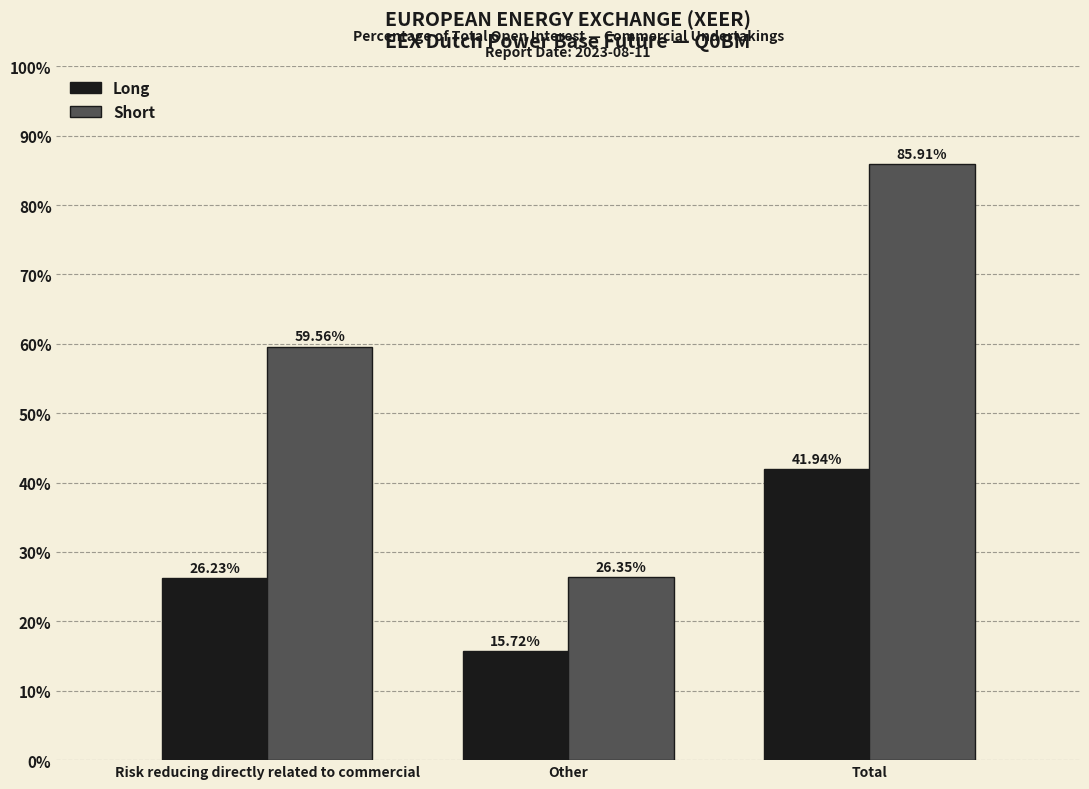

Which series changed the most between Risk reducing directly related to commercial and Other?

Short